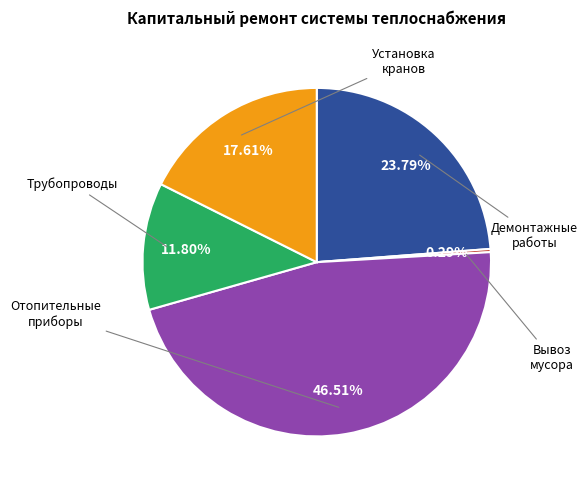

Is there a majority slice in this chart?

No